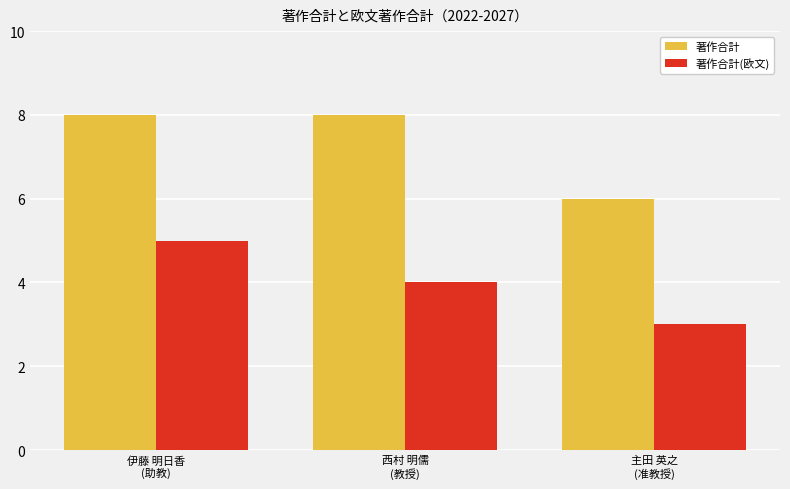

Rank the series by their maximum value, from highest to lowest.

著作合計, 著作合計(欧文)